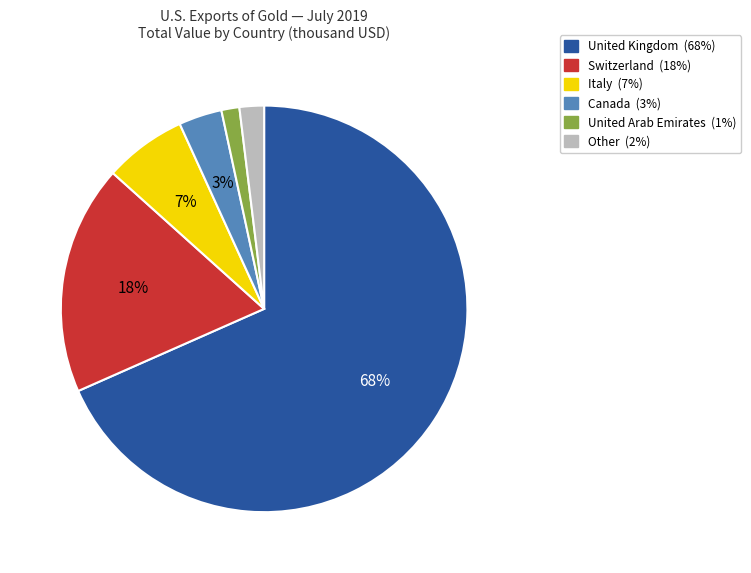

How many segments does this pie chart have?

6